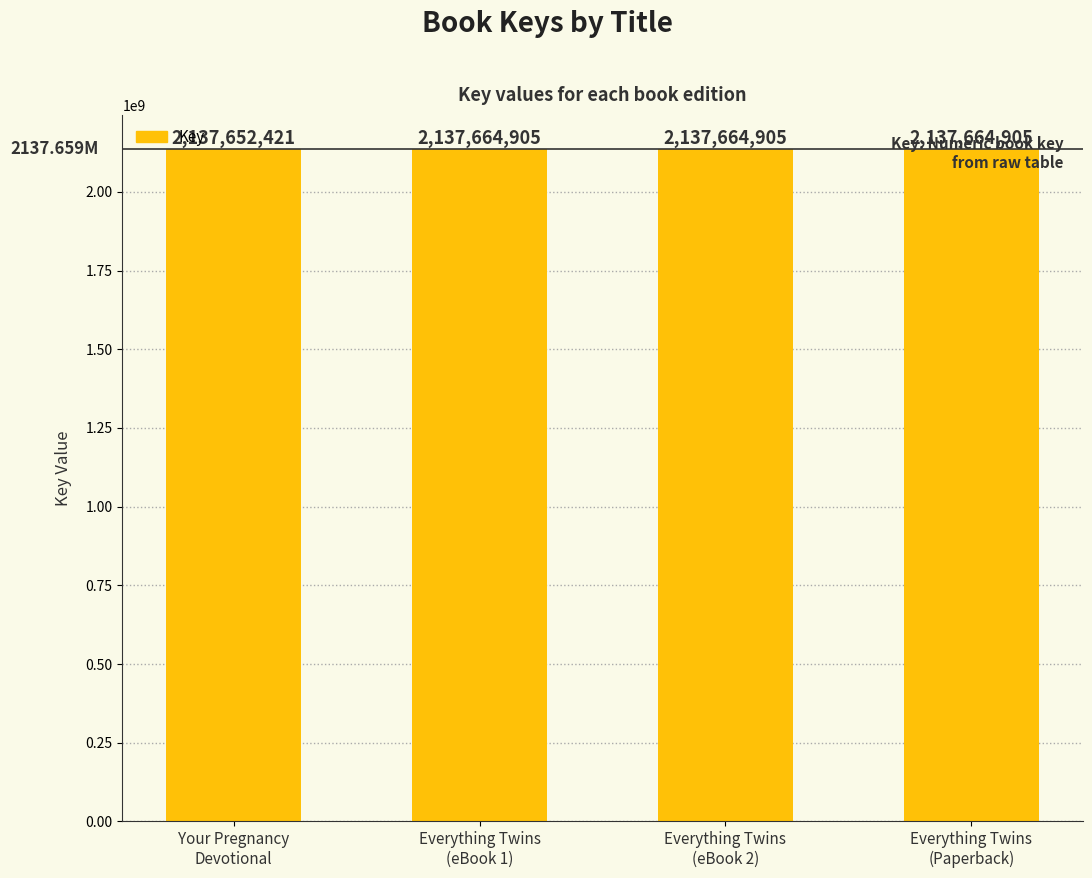

What is the difference between the maximum and minimum values?

12484